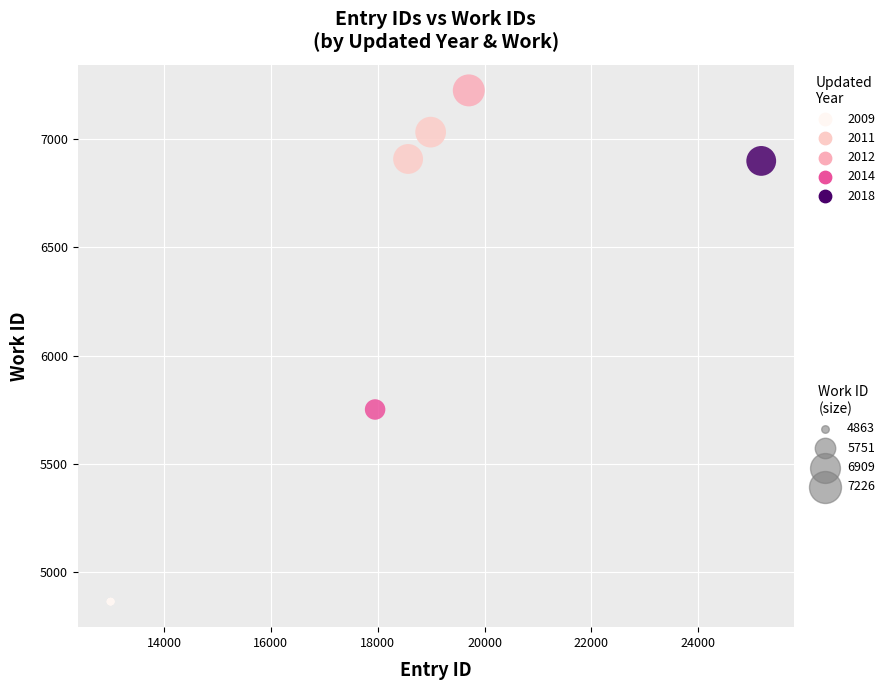

What Y value in the scatter plot is closest to 6044?

5751